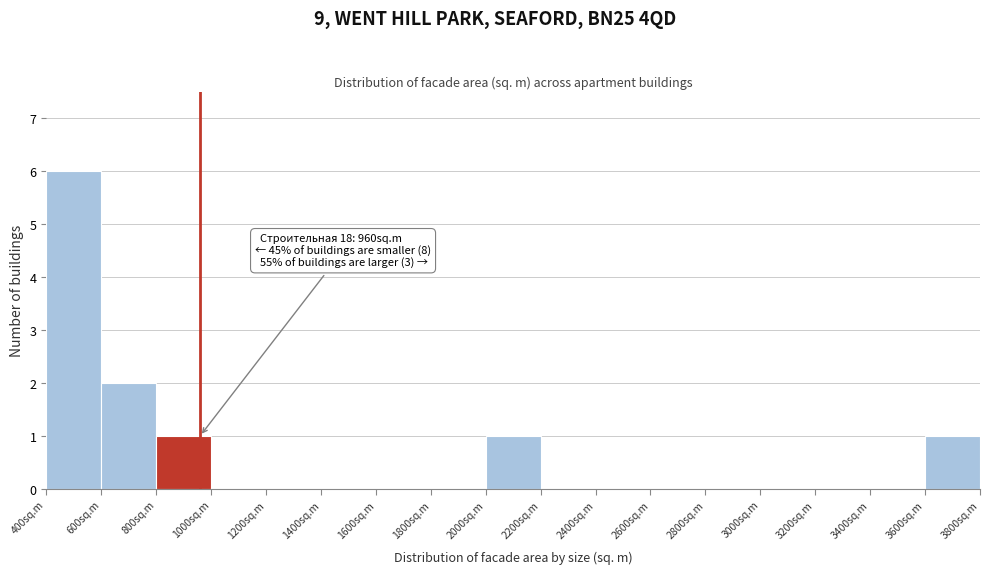

Over which range of the x-axis is the bar tallest?

400 to 600